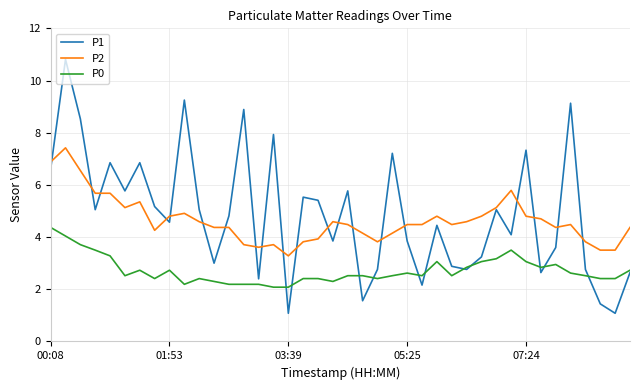

List the series in order of their peak value, highest first.

P1, P2, P0